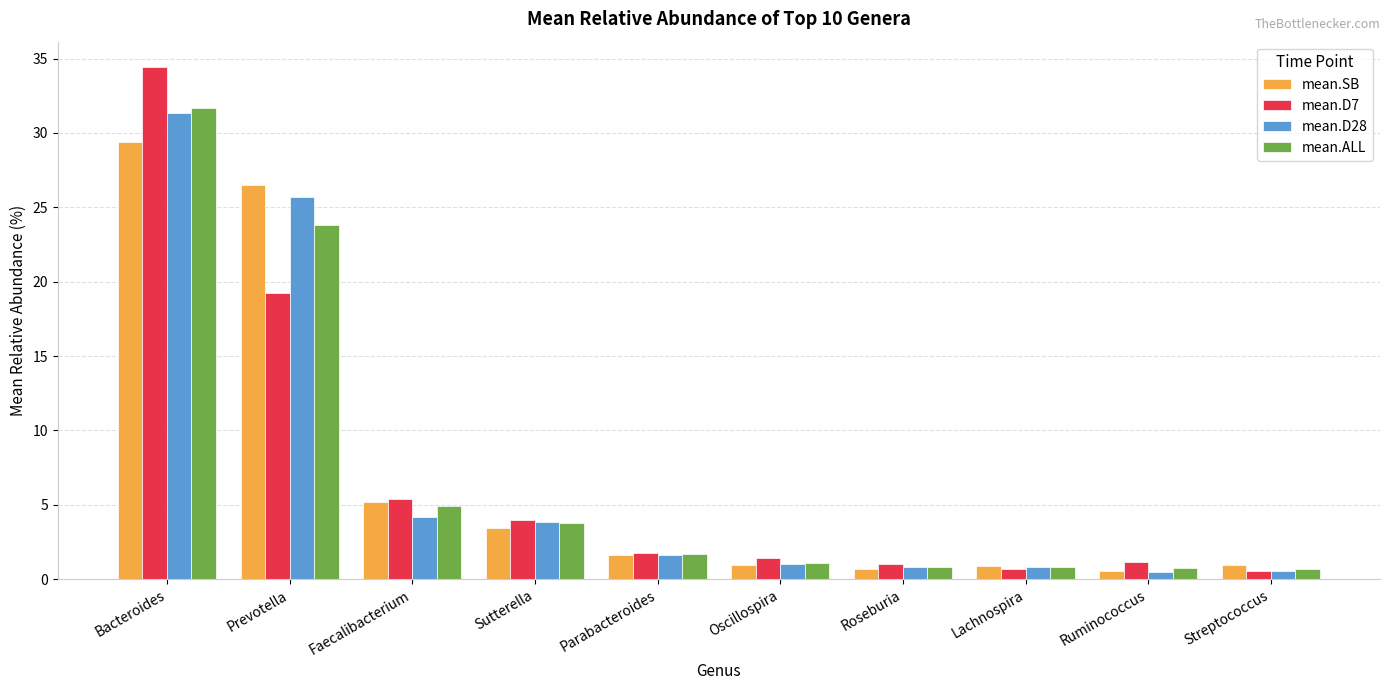

Which label corresponds to the largest value in the chart?

Bacteroides